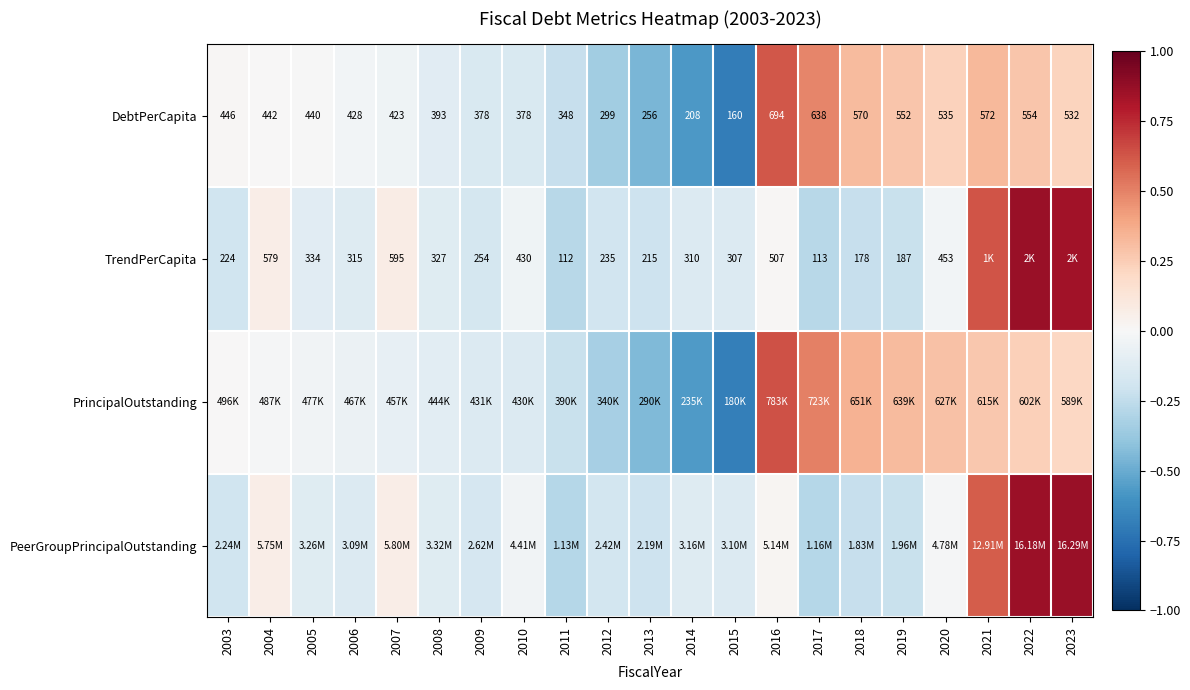

Between 2011 and 2019, which is larger?

2019